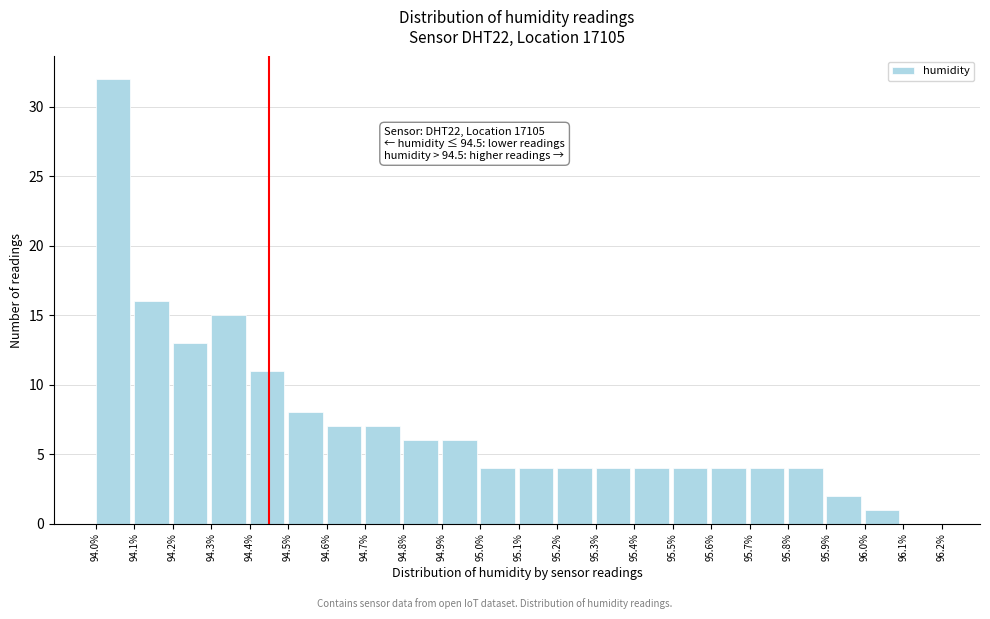

Reading left to right, what are all the values shown in this chart?

94.0%=32	94.1%=16	94.2%=13	94.3%=15	94.4%=11	94.5%=8	94.6%=7	94.7%=7	94.8%=6	94.9%=6	95.0%=4	95.1%=4	95.2%=4	95.3%=4	95.4%=4	95.5%=4	95.6%=4	95.7%=4	95.8%=4	95.9%=2	96.0%=1	96.1%=0